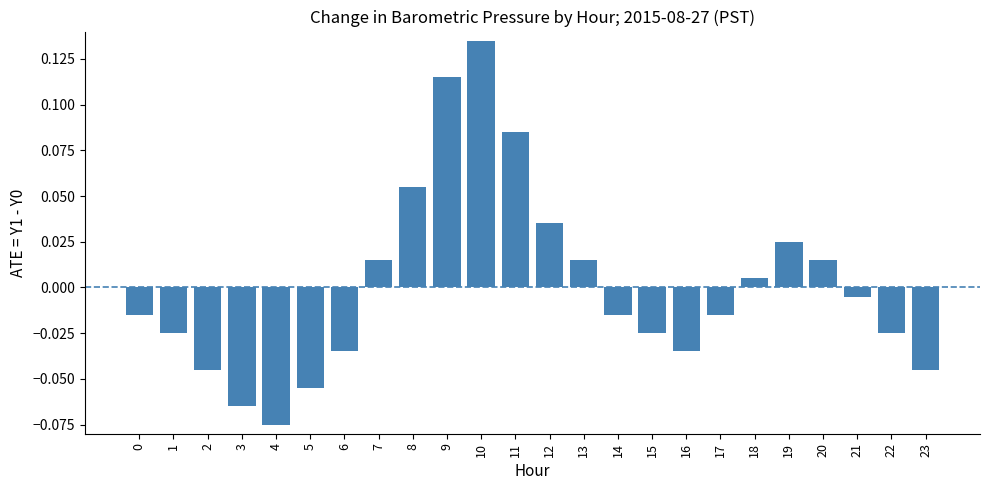

Where does the data first go above 0?

7